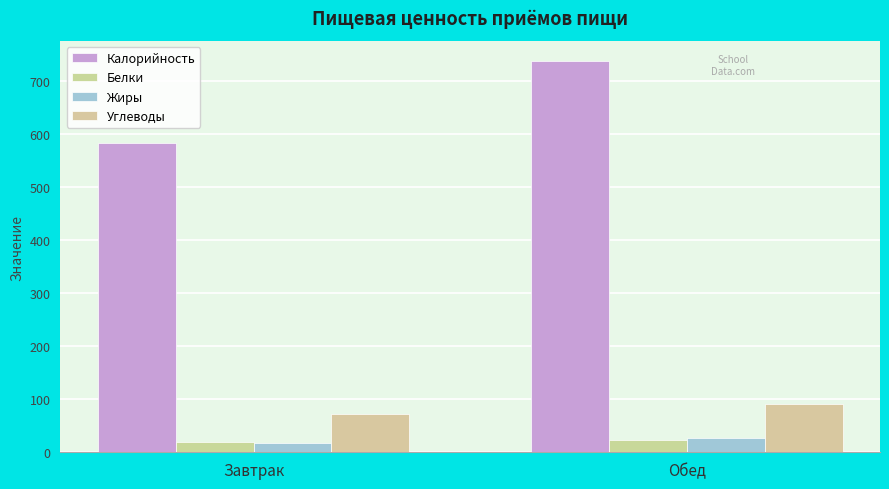

Reading left to right, list all the values displayed in this chart.

Калорийность: 583.0	738.1
Белки: 20.0	22.9
Жиры: 18.3	26.4
Углеводы: 72.5	91.6